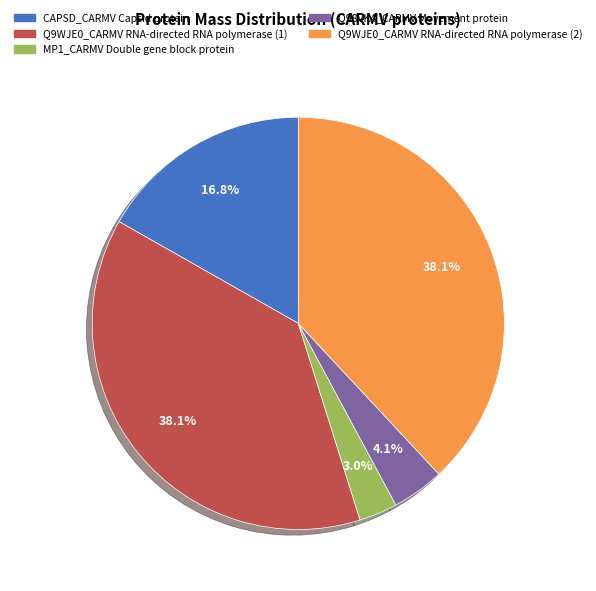

To the nearest percent, what portion does Q9WJE0_CARMV RNA-directed RNA polymerase (1) represent?

38%